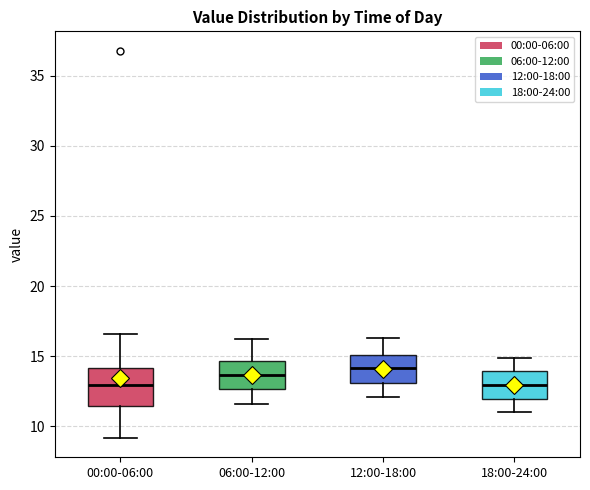

Comparing the boxes themselves (not the whiskers), which one is the tallest?

00:00-06:00